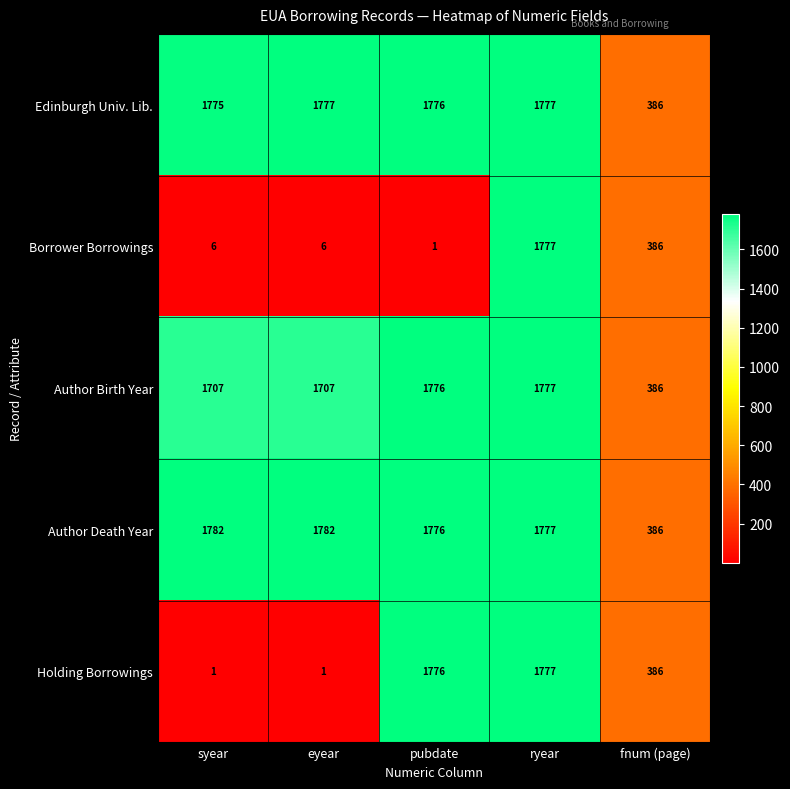

What is the spread (max minus min) of values at syear?

1781